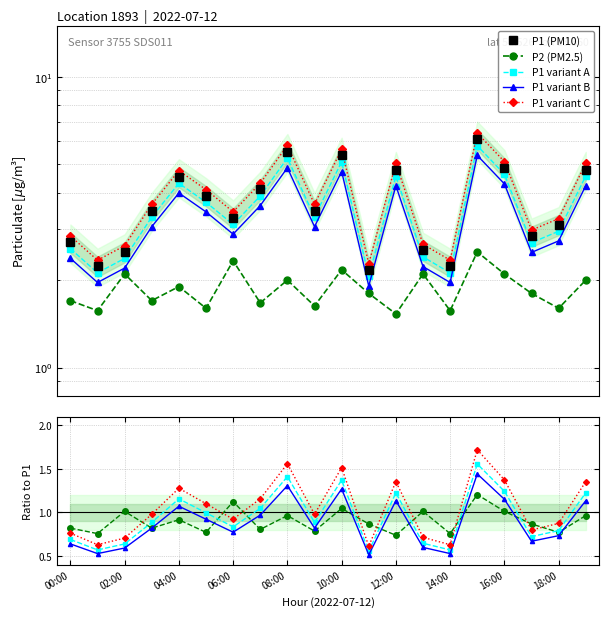

At which category does the chart reach its peak across all series?

15:00